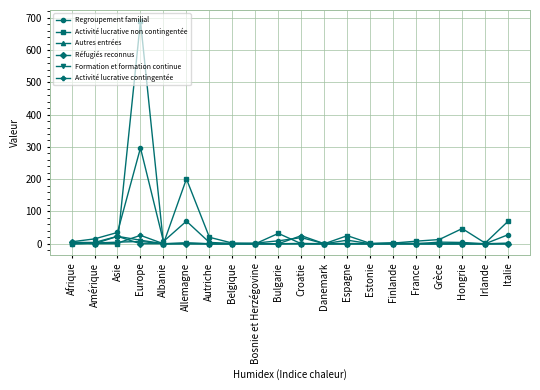

At how many categories does at least one series exceed 260?

1